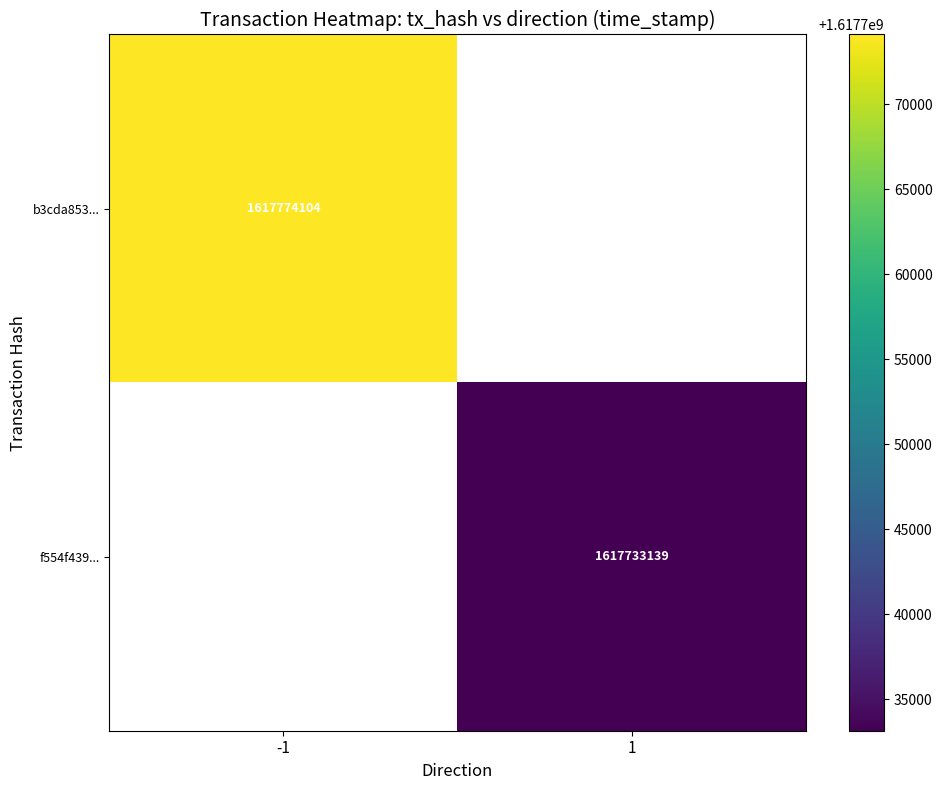

Is the value of b3cda853... at -1 greater than the value of f554f439... at 1?

Yes